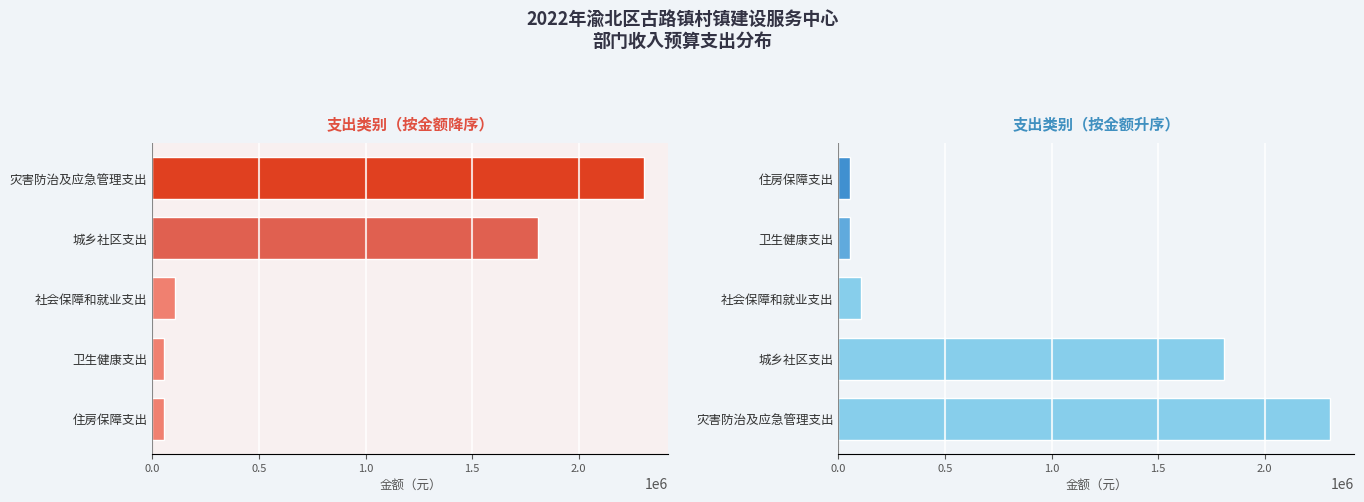

What is the sum of all values?

4327261.5